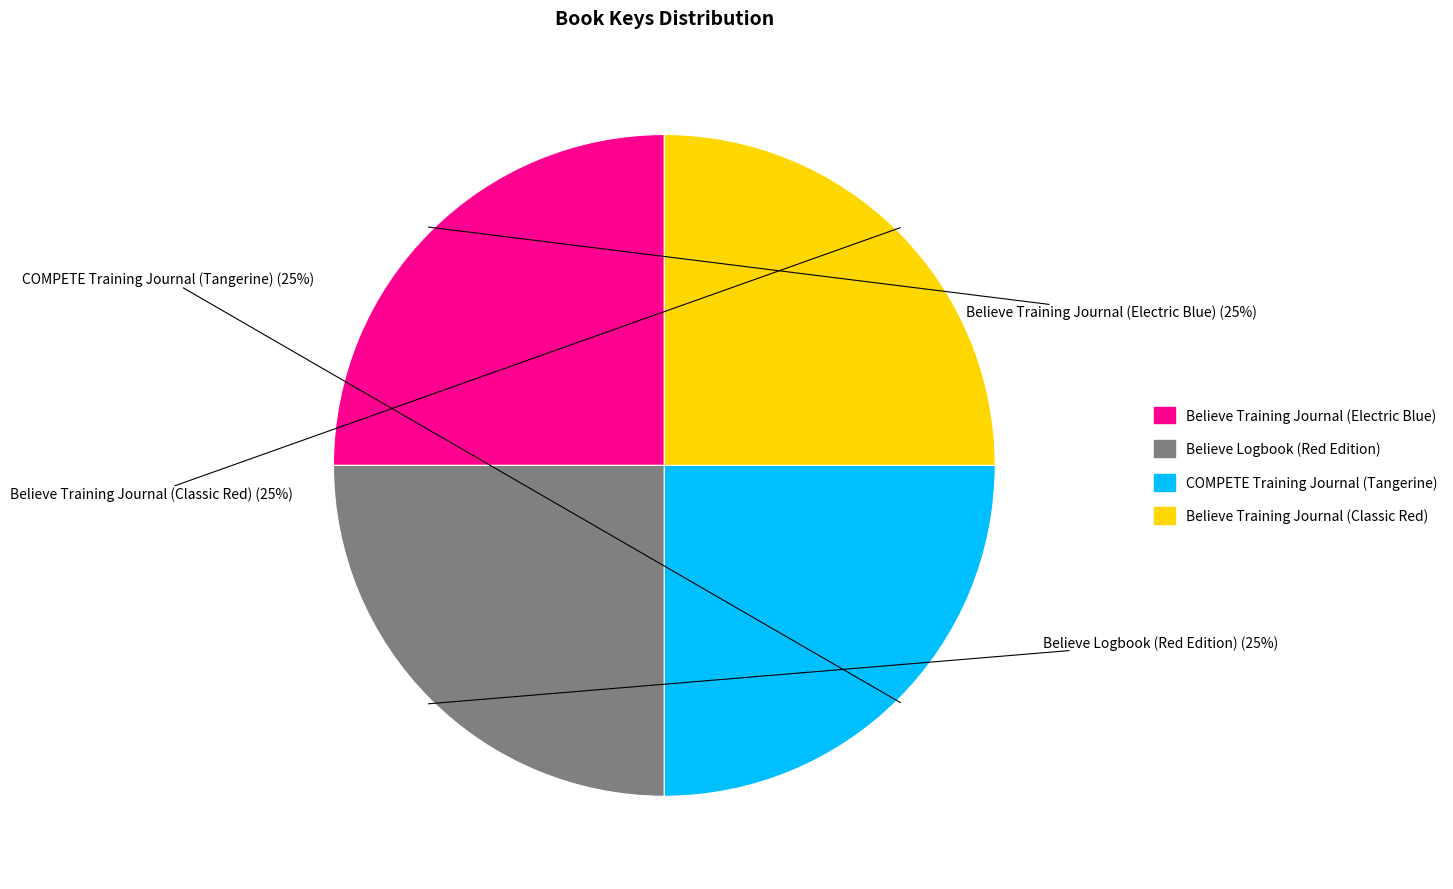

To the nearest percent, what is the combined percentage of COMPETE Training Journal (Tangerine) and Believe Logbook (Red Edition)?

50%